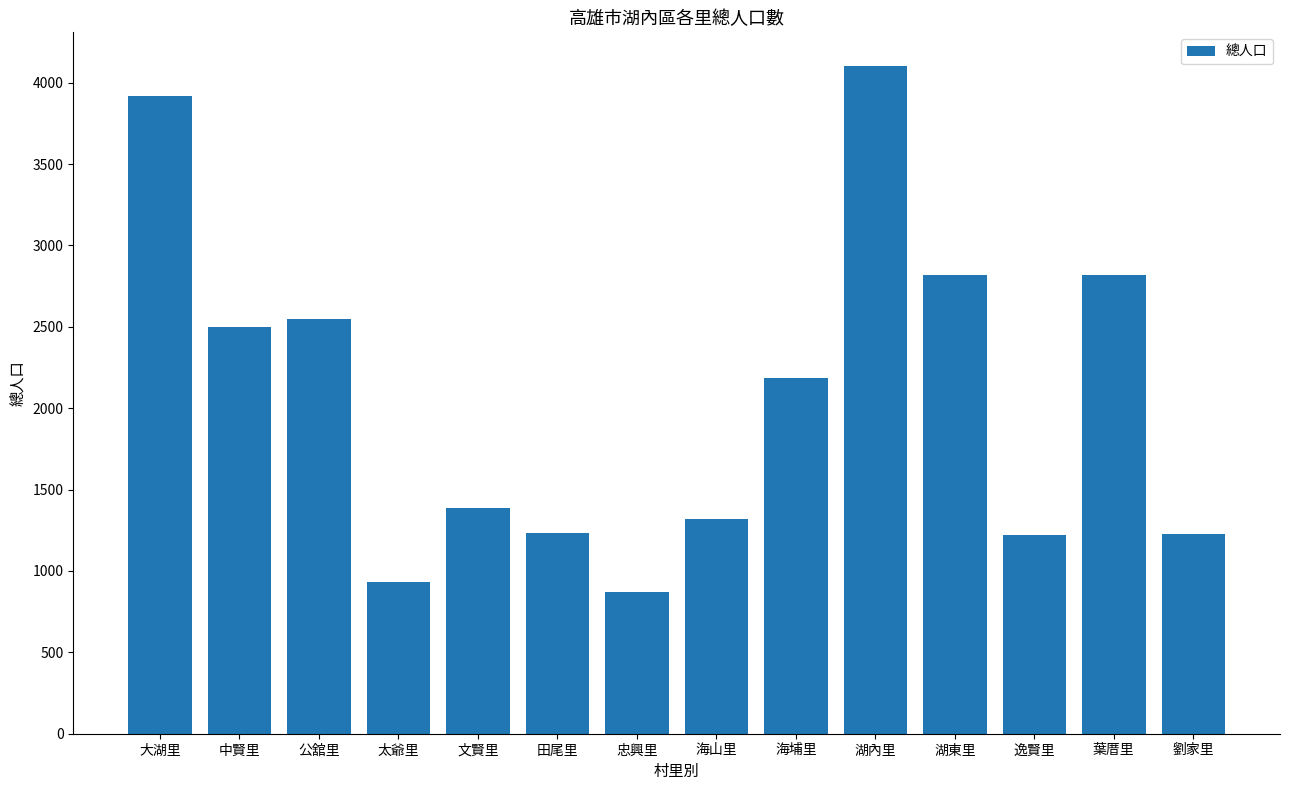

How many values are below 2185?

7